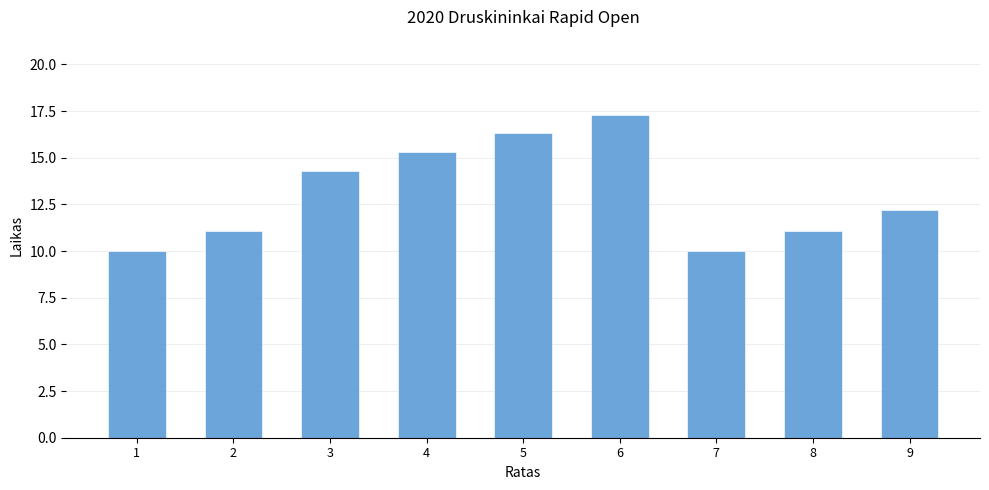

What is the maximum value shown in the chart?

17.3